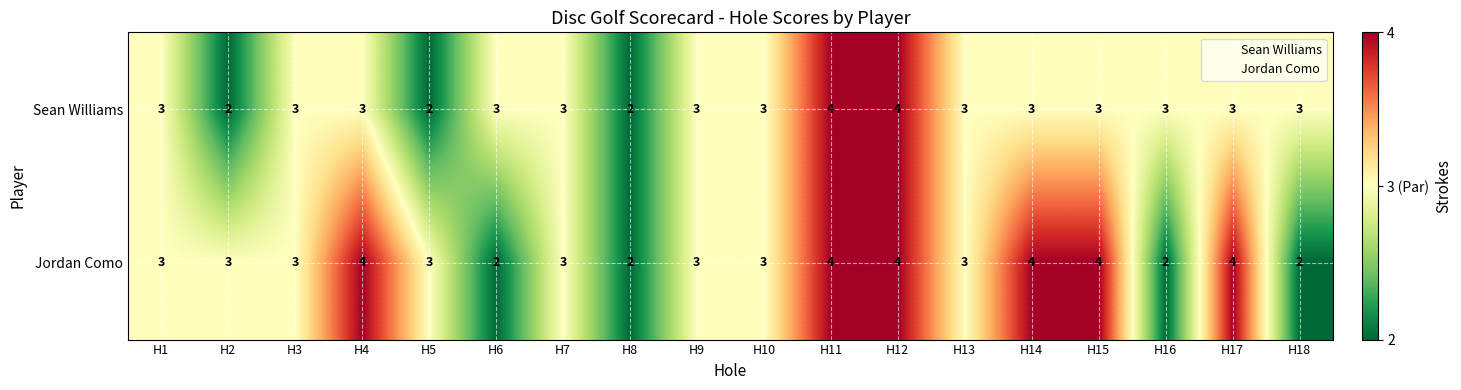

Rank the series by their average value, from lowest to highest.

Sean Williams, Jordan Como